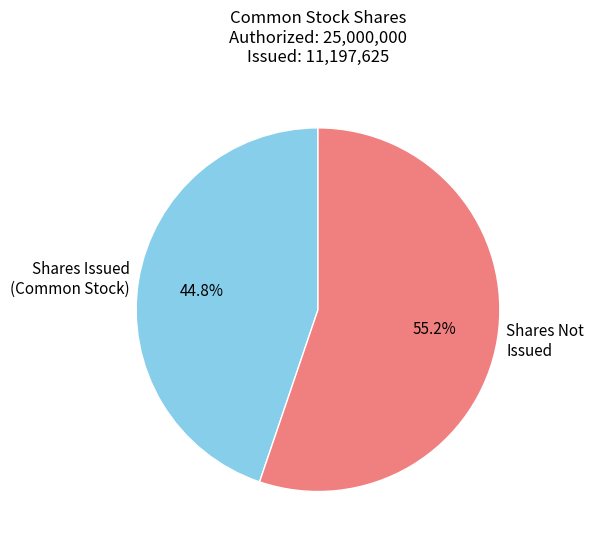

Which category has the biggest portion of the pie?

Shares Not Issued